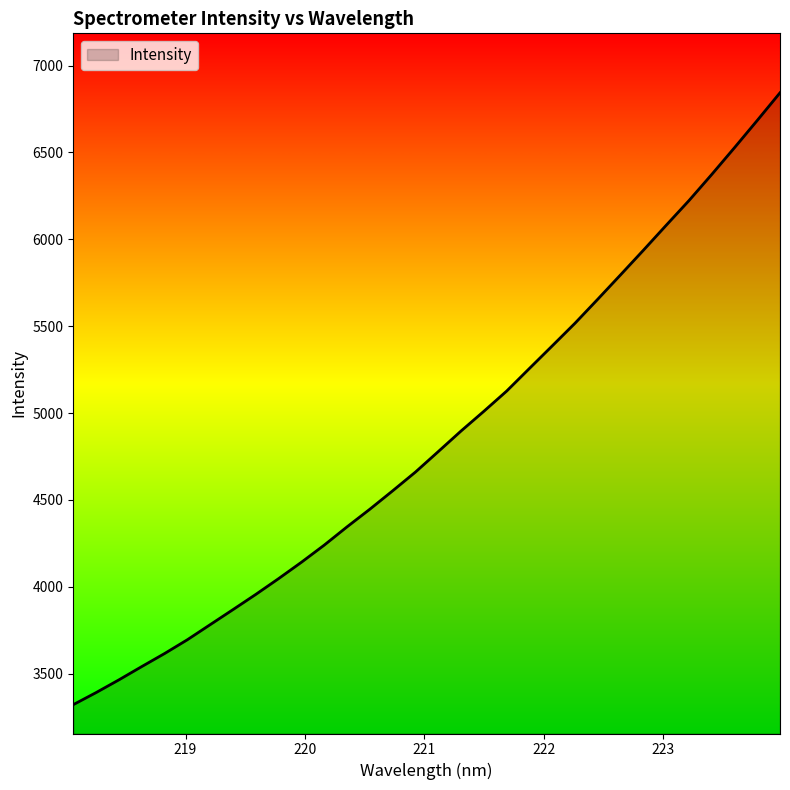

What is the greatest value displayed?

6843.7